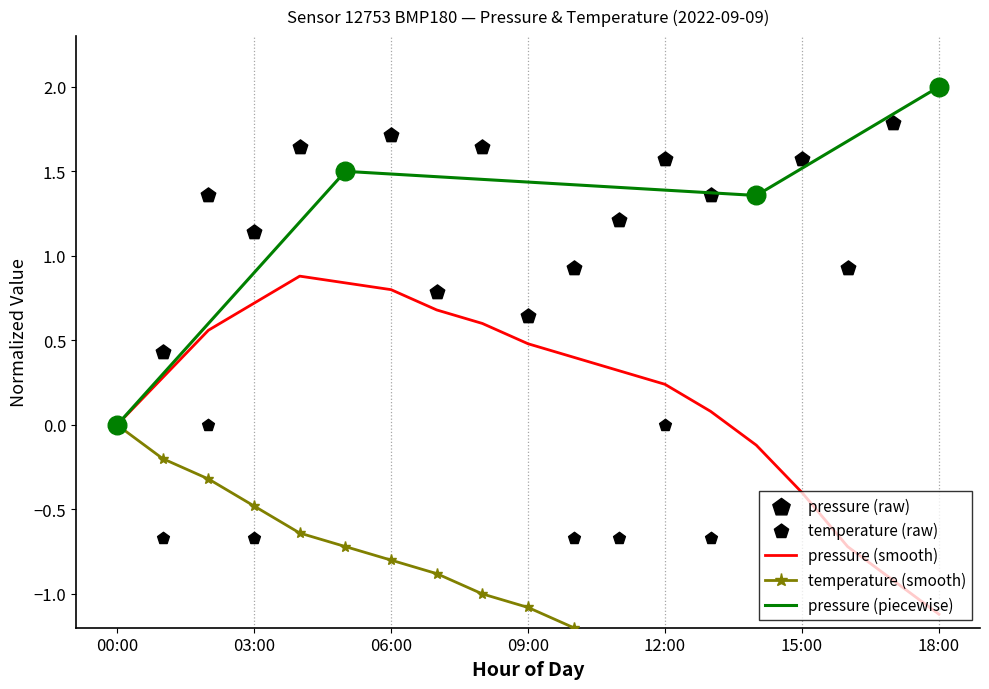

Is it true that pressure (smooth) equals 0.0 at 00:00?

True